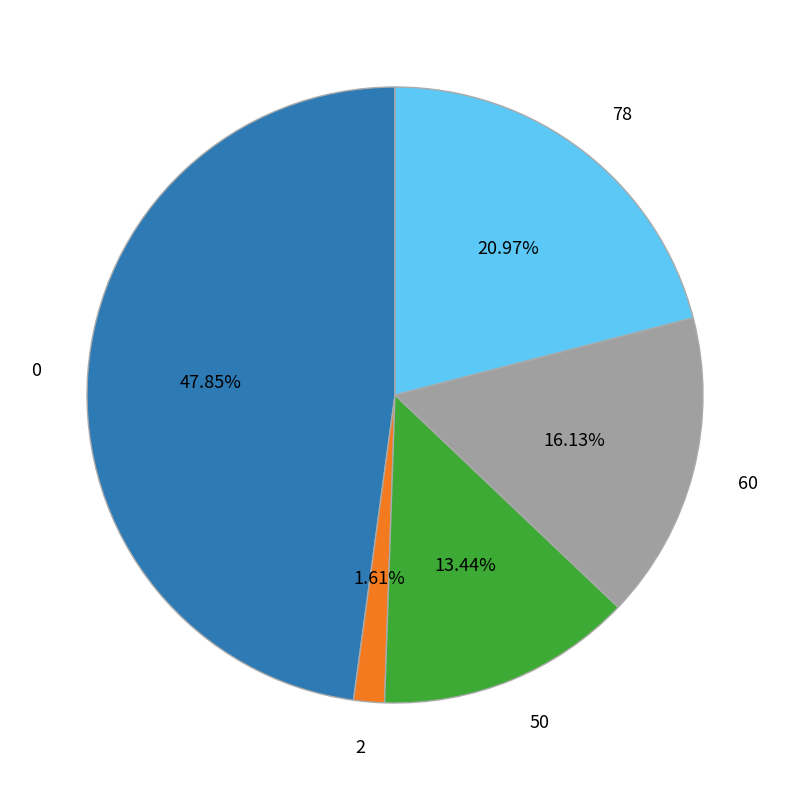

Is there any slice that represents more than half of the pie?

No